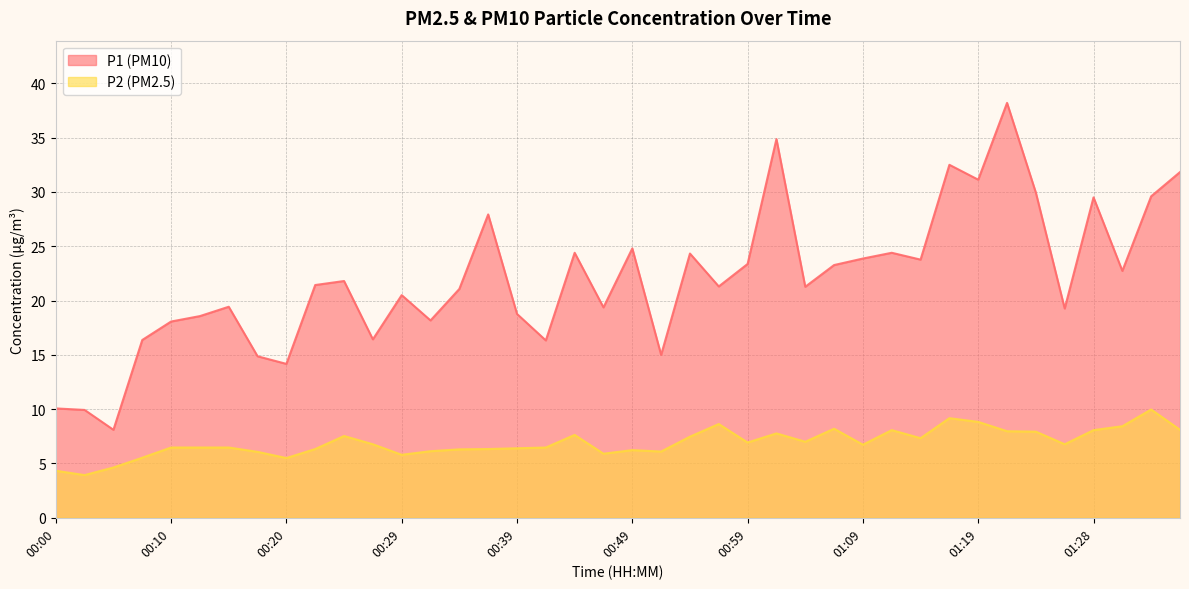

List the series in order of their overall mean, lowest first.

P2 (PM2.5), P1 (PM10)